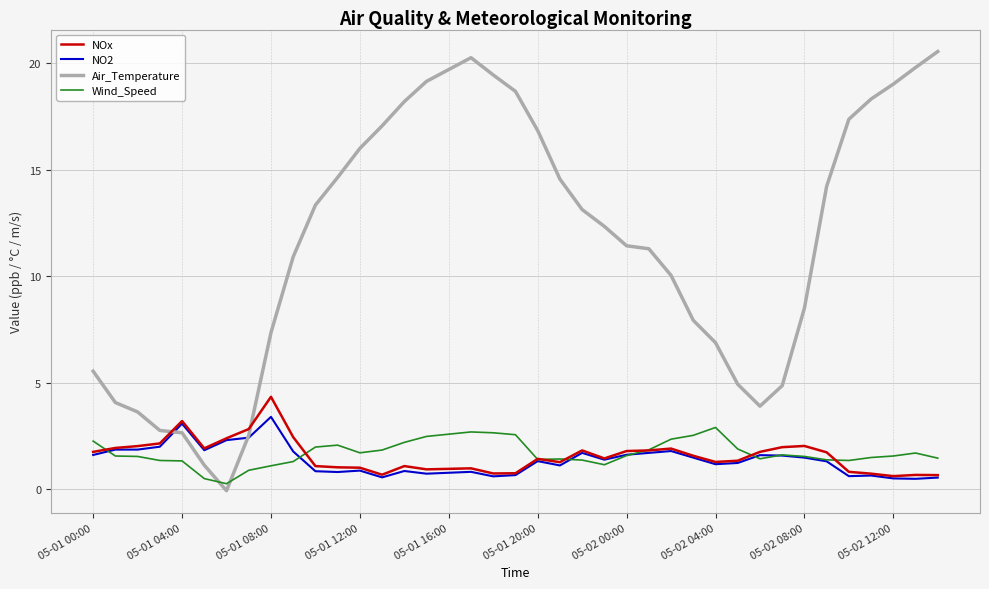

Rank the series by their maximum value, from highest to lowest.

Air_Temperature, NOx, NO2, Wind_Speed